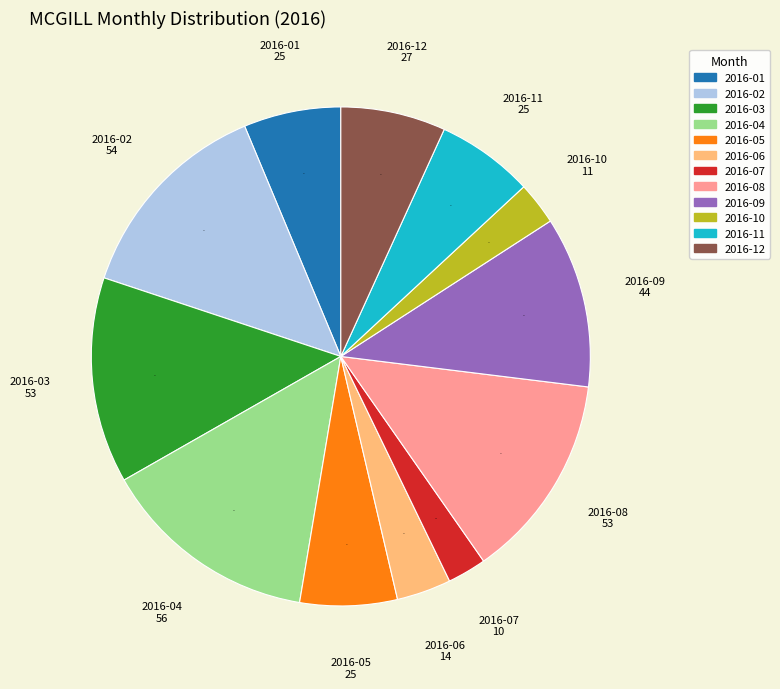

How many slices are in this pie chart?

12